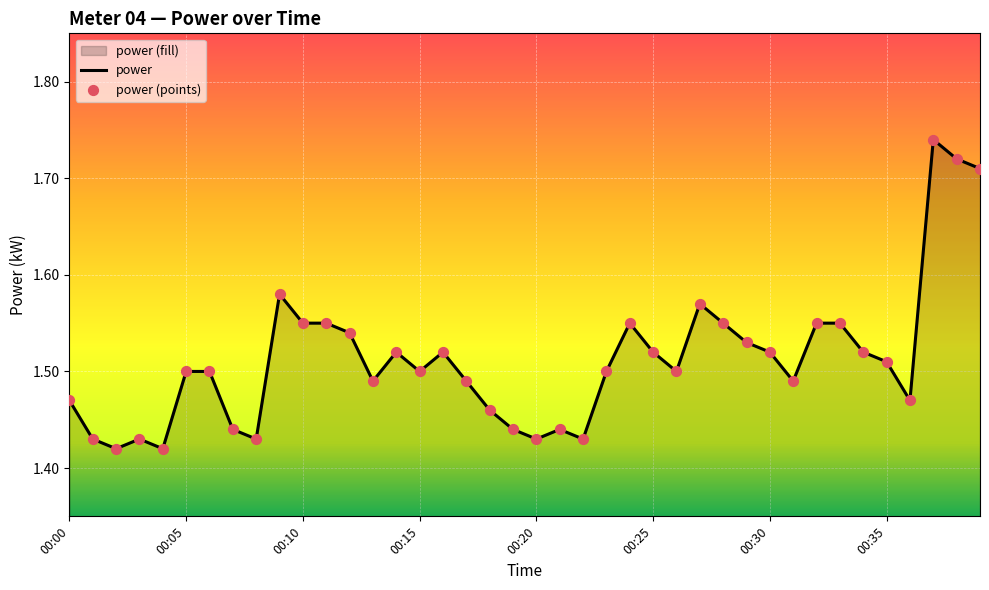

Approximately how many times larger is the value at 00:36 compared to 00:02?

1.0